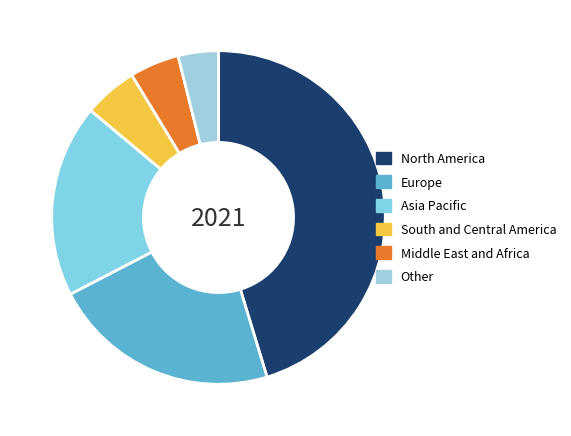

What is the largest slice in the pie chart?

North America